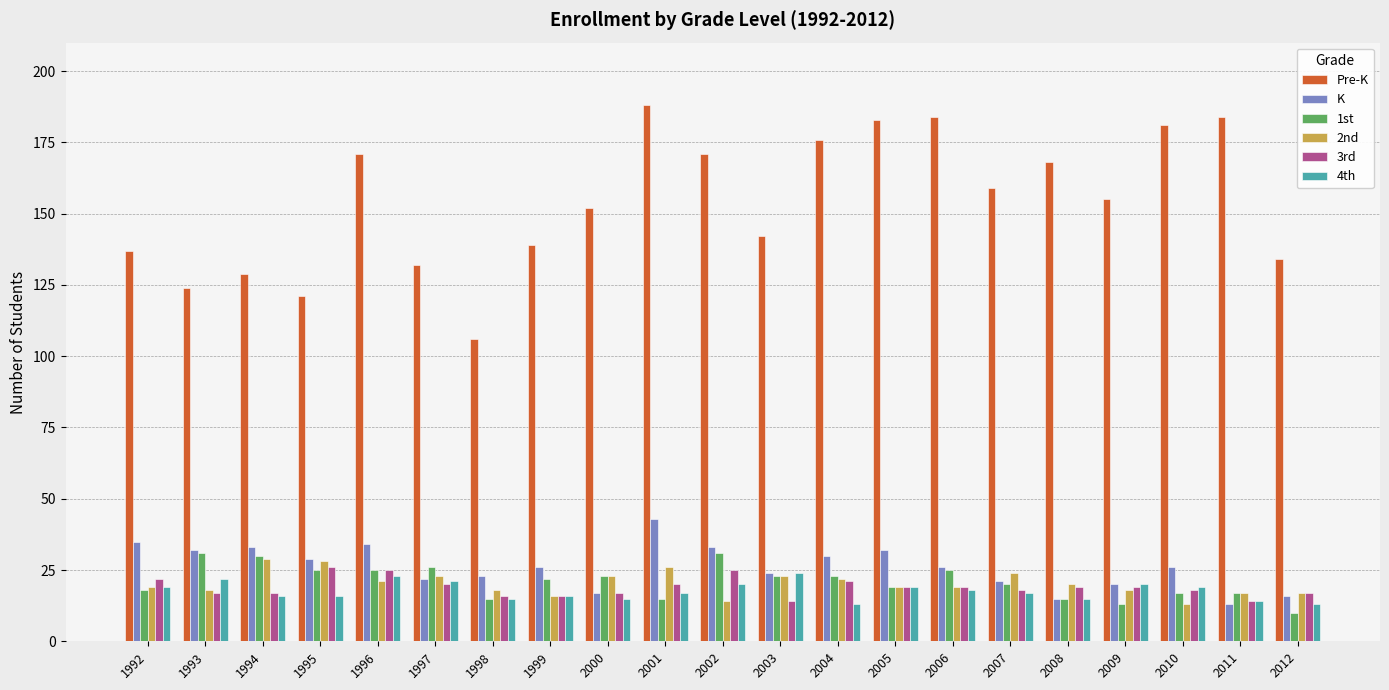

How many distinct data groups are displayed?

6